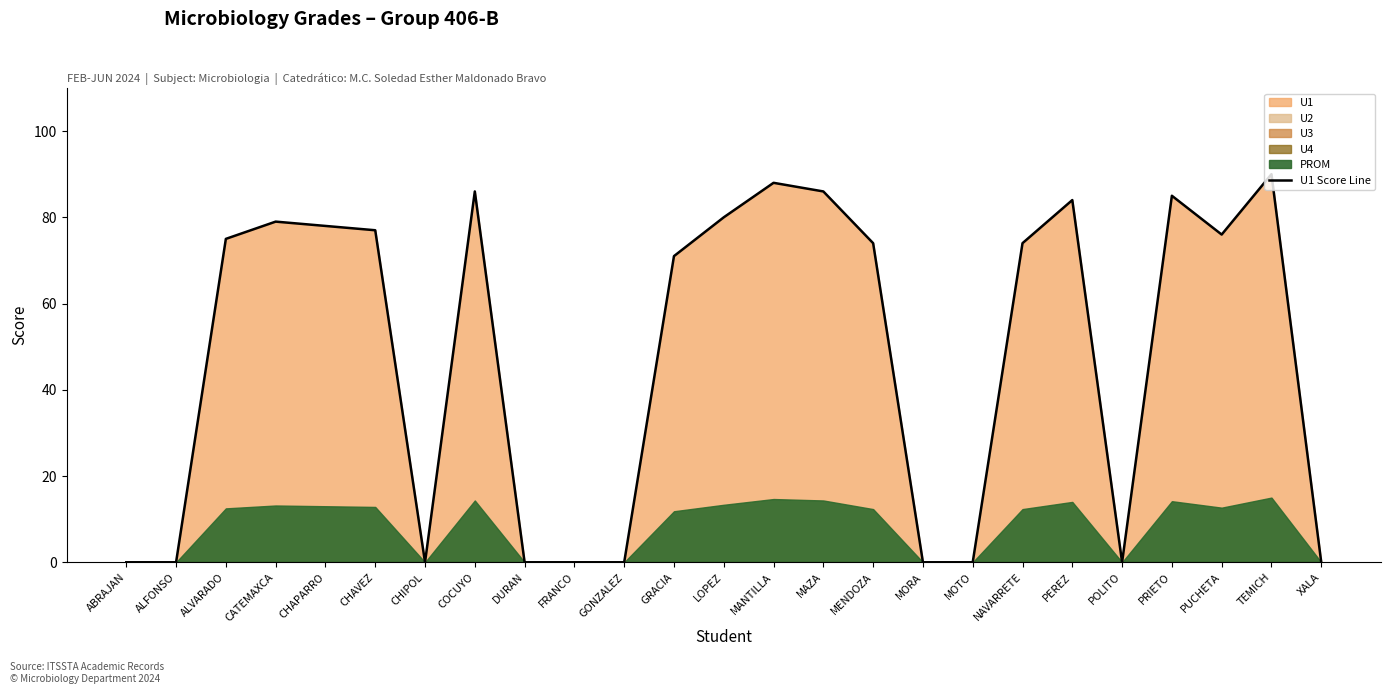

Reading right to left, what are all the values shown in this chart?

XALA=0	TEMICH=90	PUCHETA=76	PRIETO=85	POLITO=0	PEREZ=84	NAVARRETE=74	MOTO=0	MORA=0	MENDOZA=74	MAZA=86	MANTILLA=88	LOPEZ=80	GRACIA=71	GONZALEZ=0	FRANCO=0	DURAN=0	COCUYO=86	CHIPOL=0	CHAVEZ=77	CHAPARRO=78	CATEMAXCA=79	ALVARADO=75	ALFONSO=0	ABRAJAN=0